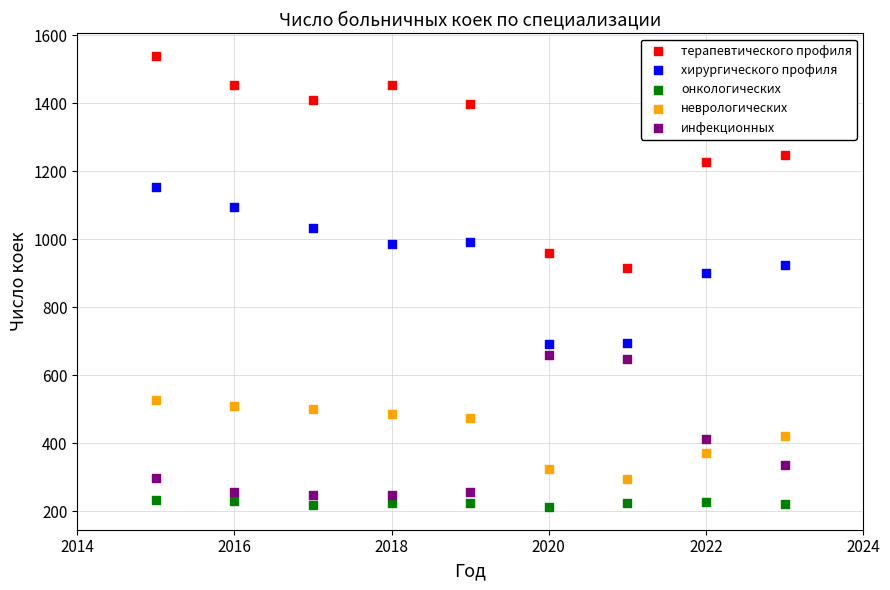

Which series contains the highest Y value?

терапевтического профиля